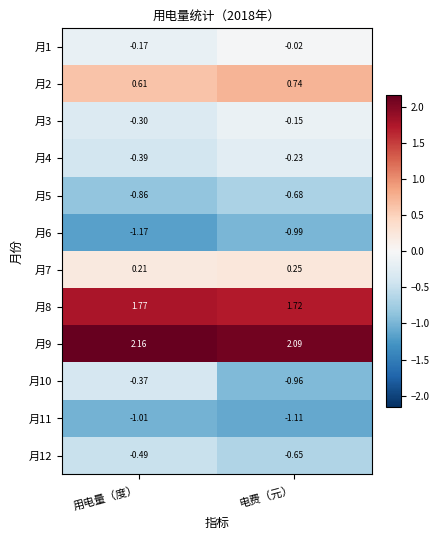

Which series has the widest spread of values?

月10